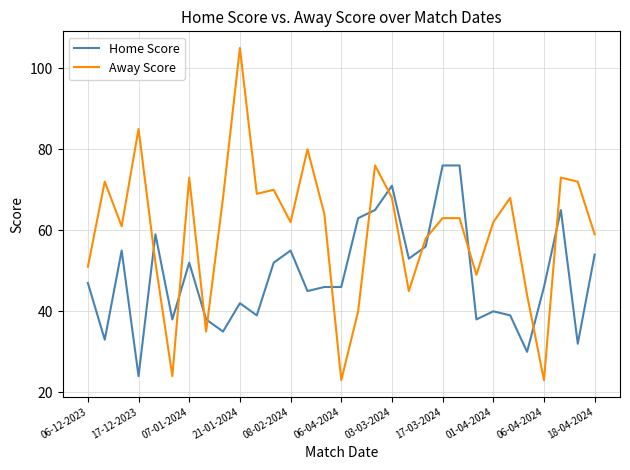

How many intersections are there between Home Score and Away Score?

12